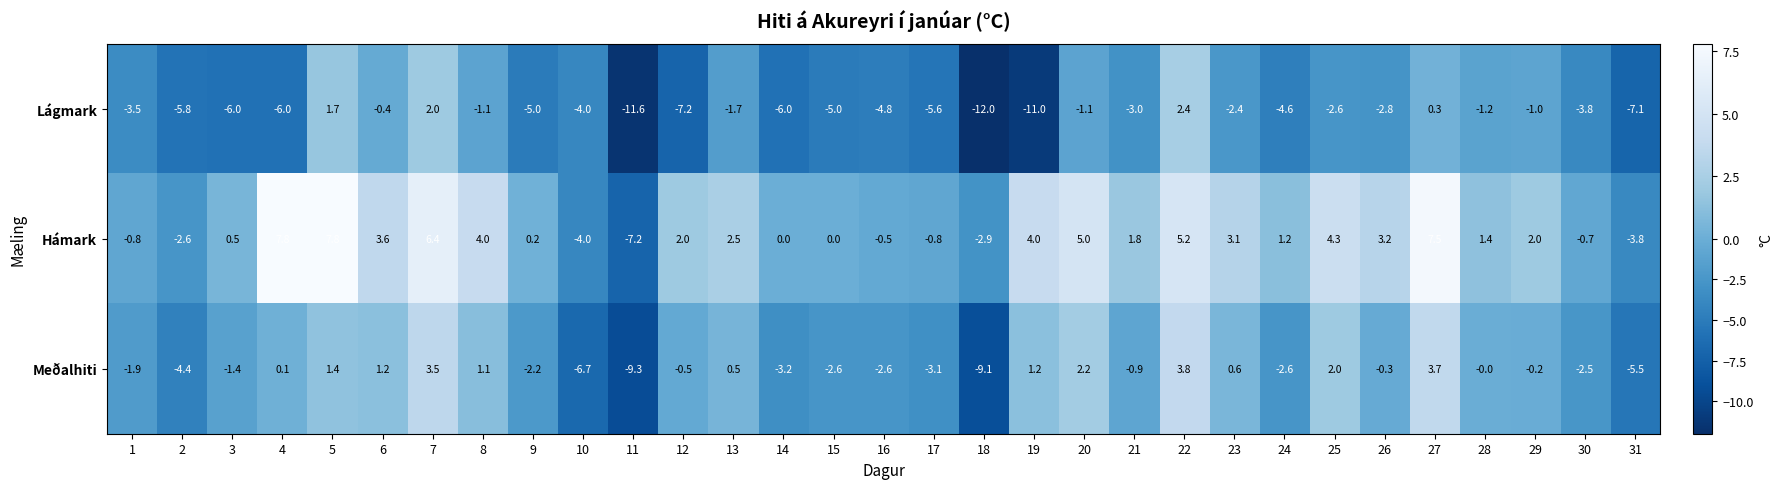

Which series changed the most between 19 and 26?

Lágmark